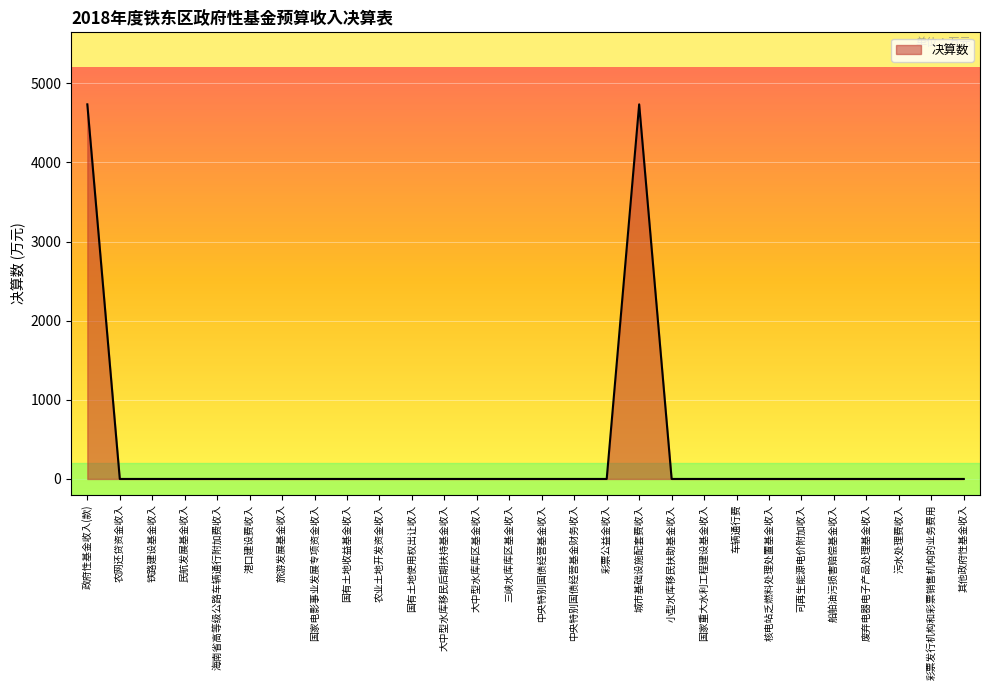

Which has a higher value, 城市基础设施配套费收入 or 废弃电器电子产品处理基金收入?

城市基础设施配套费收入